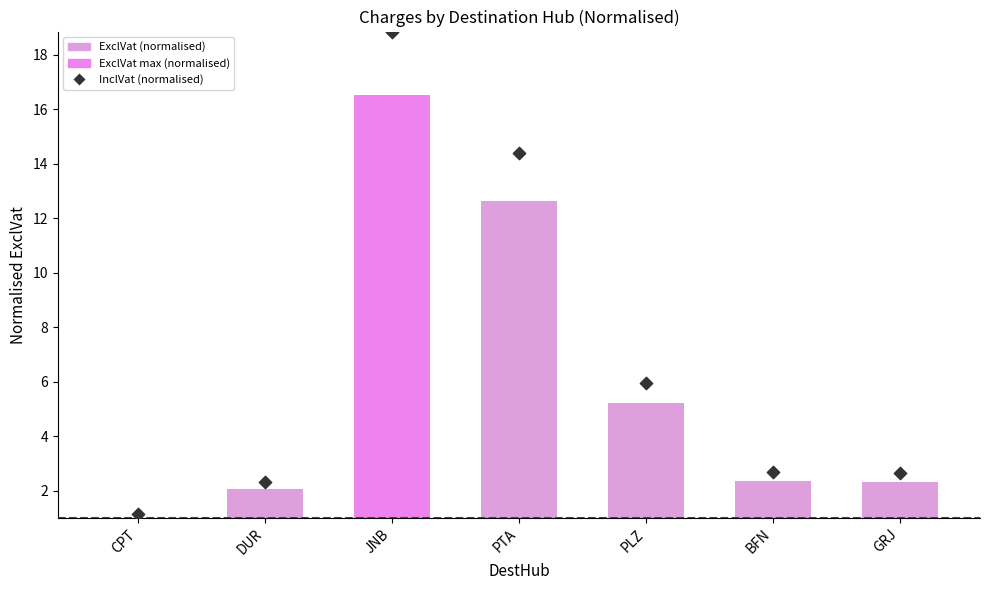

What is the ratio of the value at GRJ to the value at PLZ?

0.4